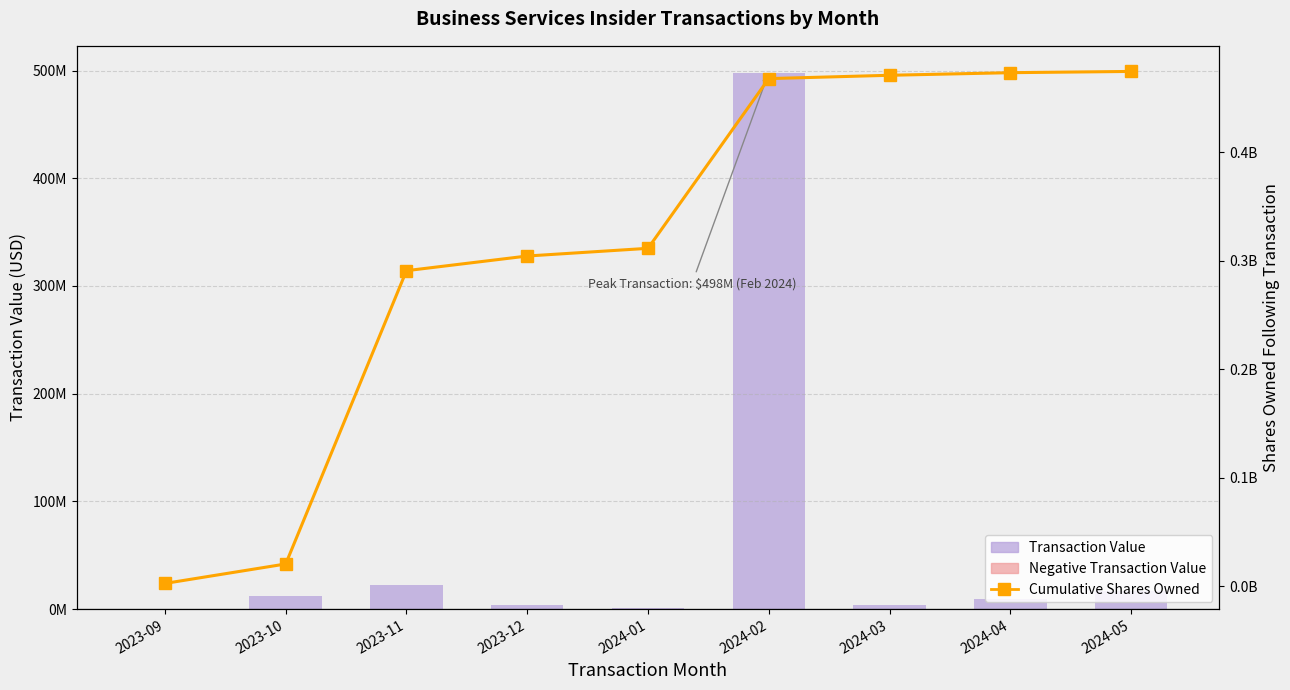

What is the value of the Cumulative Shares Owned bar at the 6th from the left?

468091375